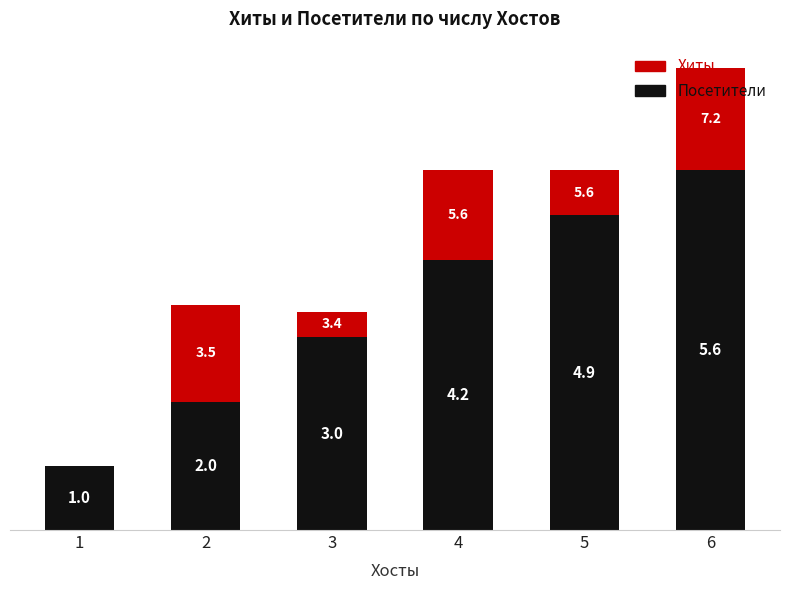

What are all the series names shown in the legend?

Хиты, Посетители